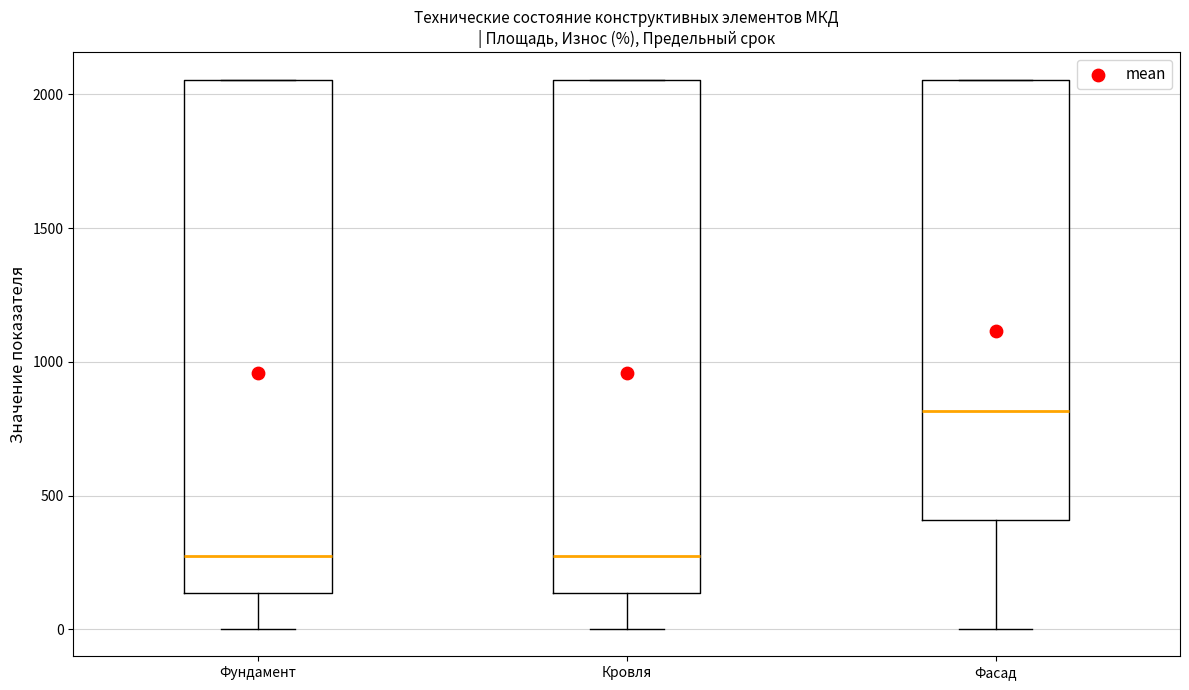

Reading left to right, transcribe this box plot: for each box, give where its median line is, the range the box spans, and where its two whiskers end, as read against the y-axis. The values are not printed on the chart, so give them approximately, as read against the axis.

Фундамент: median 250, box 150 to 2050, whiskers 0 to 2050
Кровля: median 250, box 150 to 2050, whiskers 0 to 2050
Фасад: median 800, box 400 to 2050, whiskers 0 to 2050